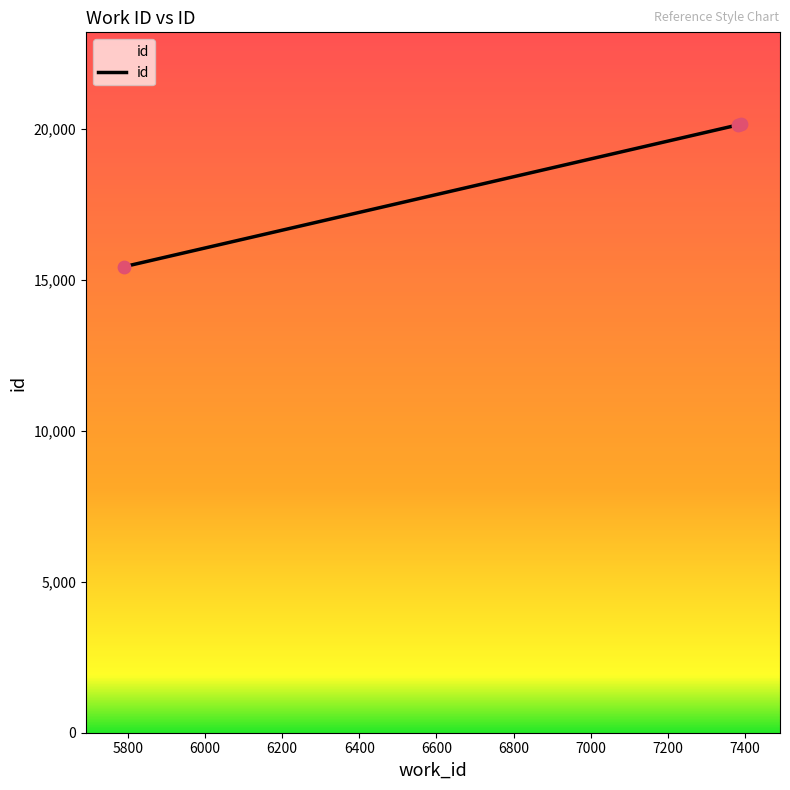

What is the average value?

18591